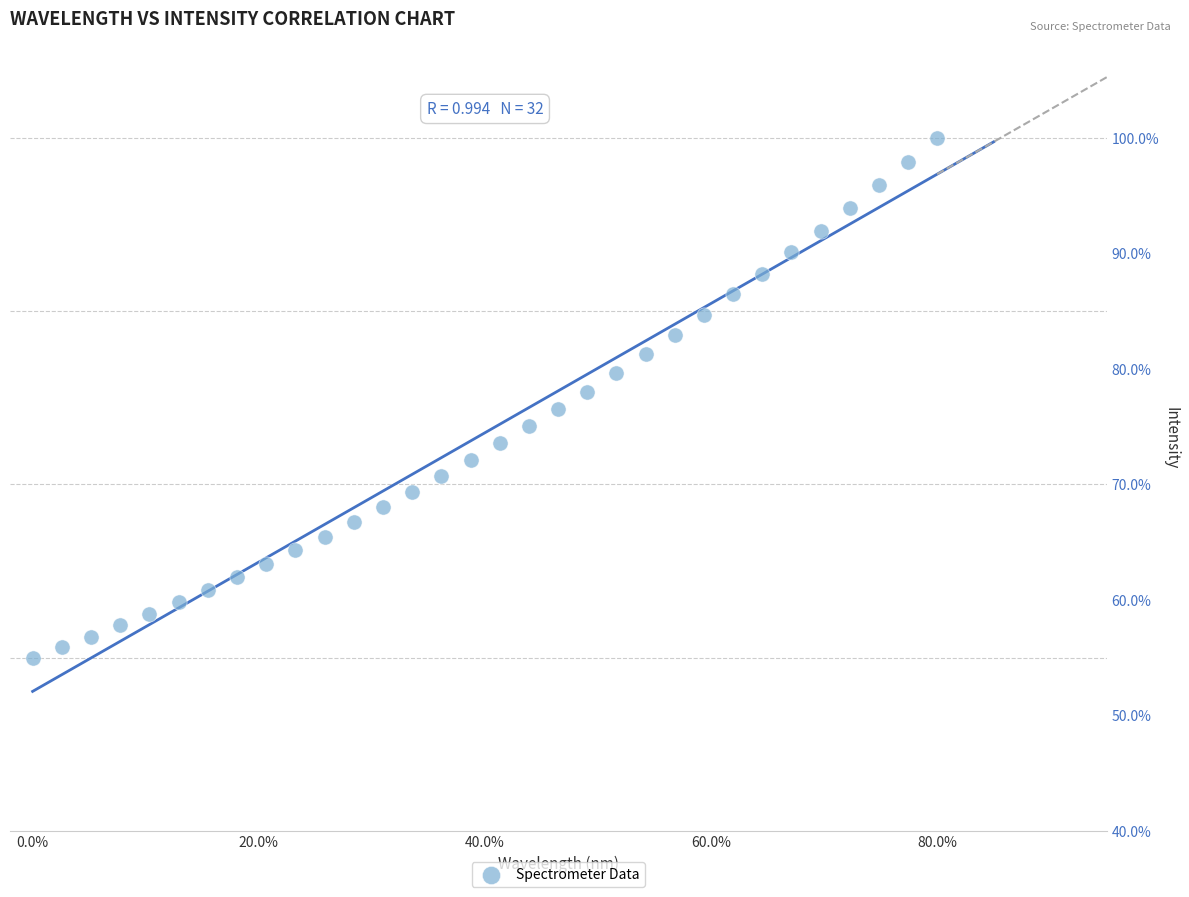

What is the range of X values (max minus min)?

80.0